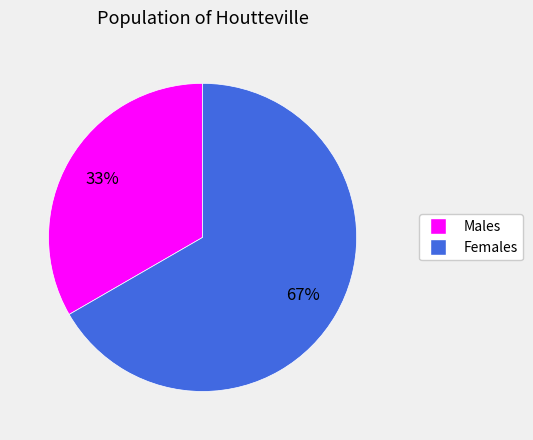

To the nearest percent, what is the average slice percentage?

50%